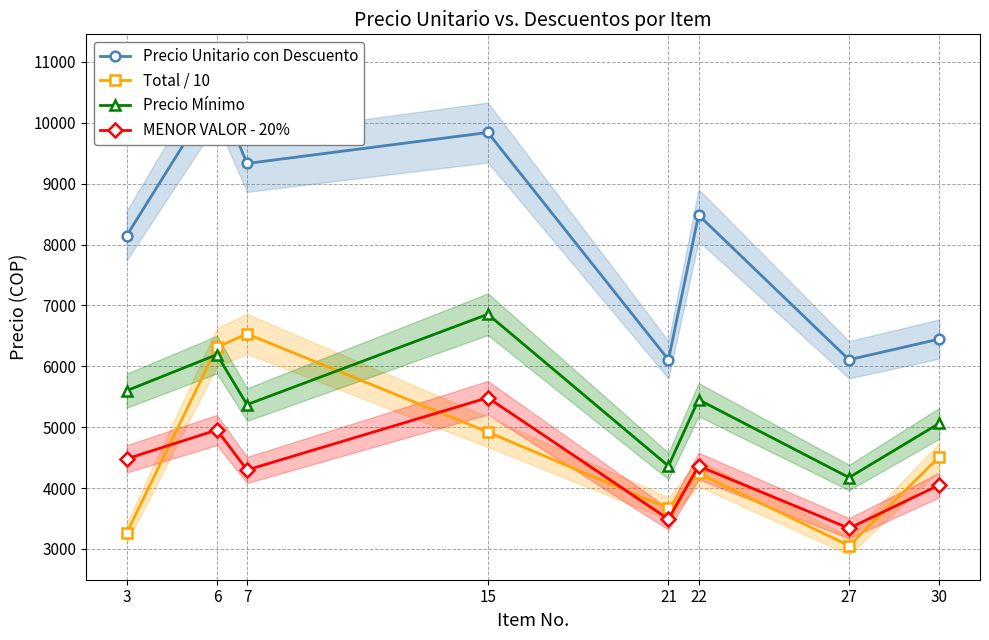

Is it true that MENOR VALOR - 20% equals 902.2 at 27?

False